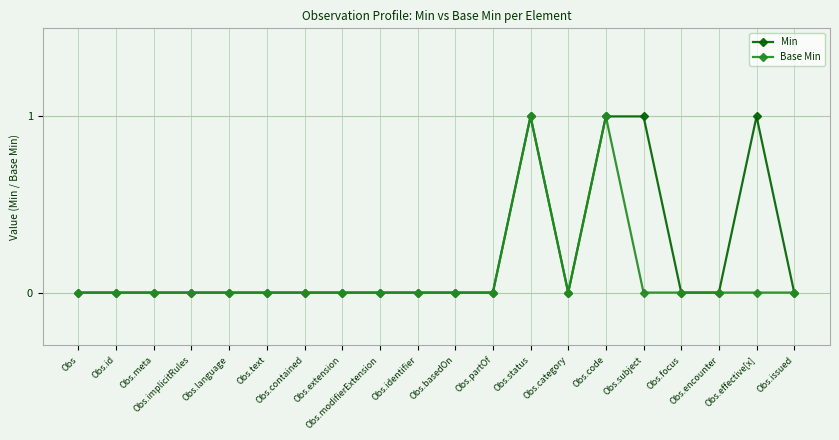

True or false: Base Min and Min cross at least once.

False